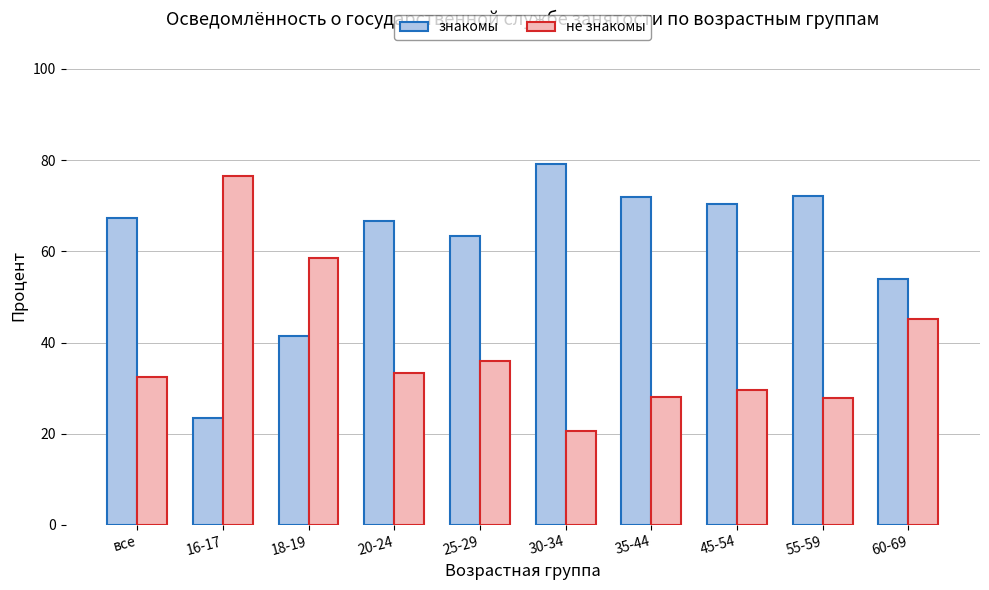

Is the value of не знакомы at 16-17 greater than the value of знакомы at 30-34?

No